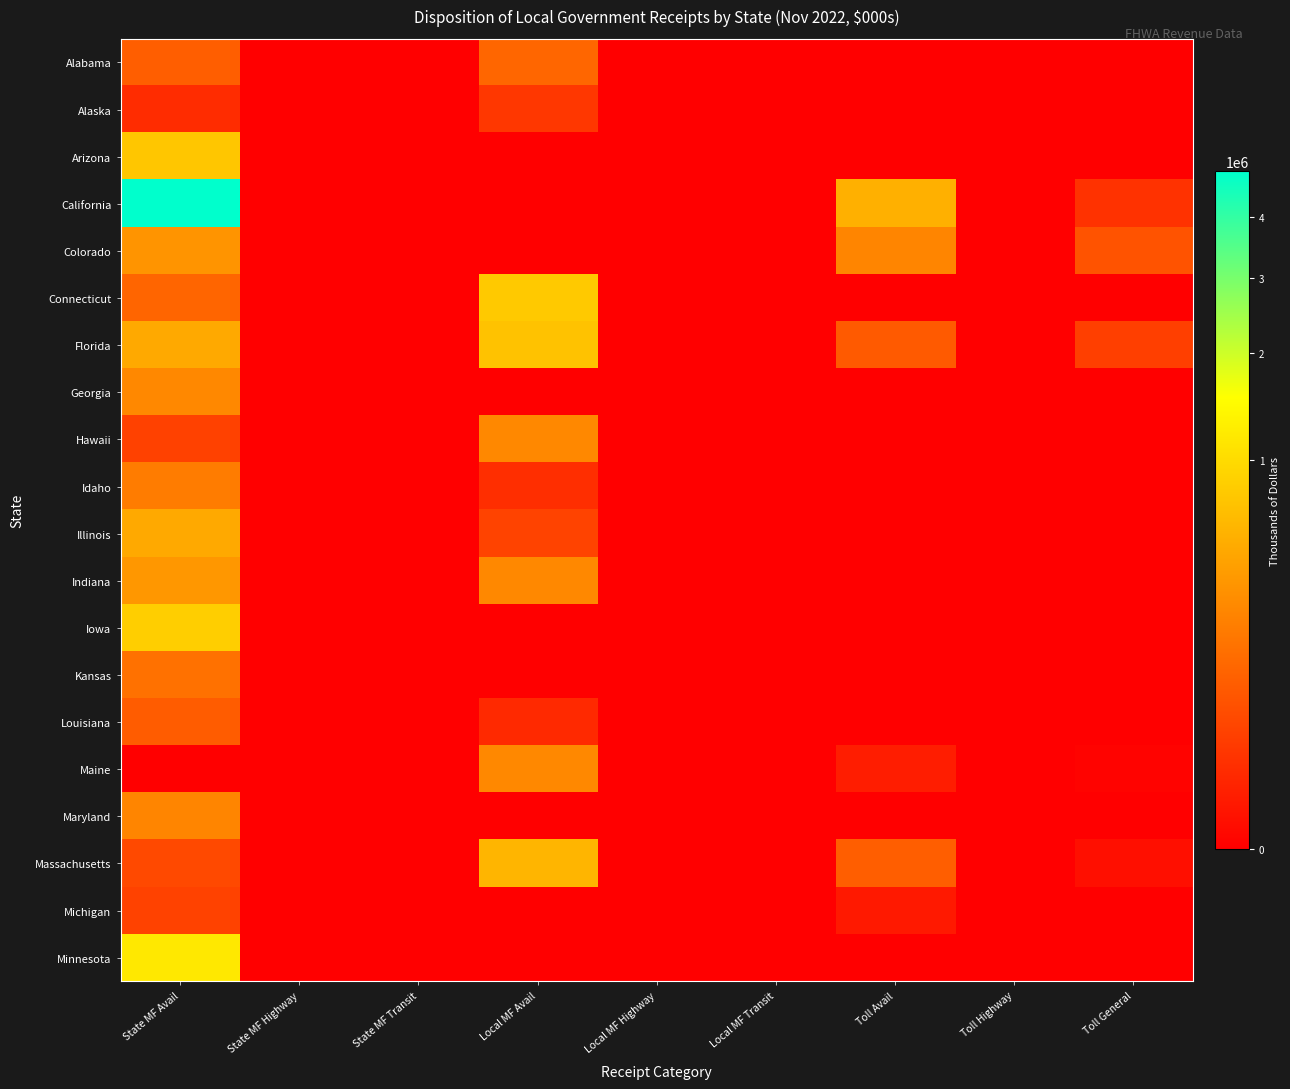

At which category does the chart reach its peak across all series?

State MF Avail